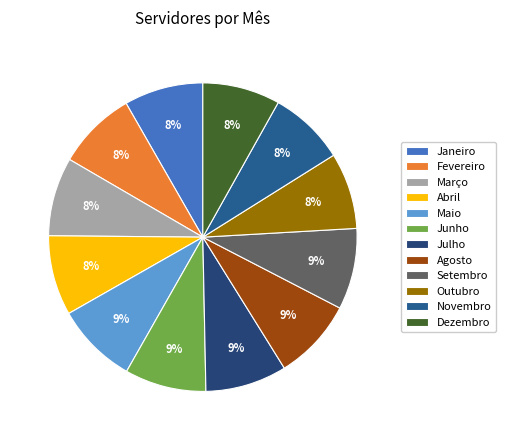

True or false: Setembro accounts for 14% of the total.

False